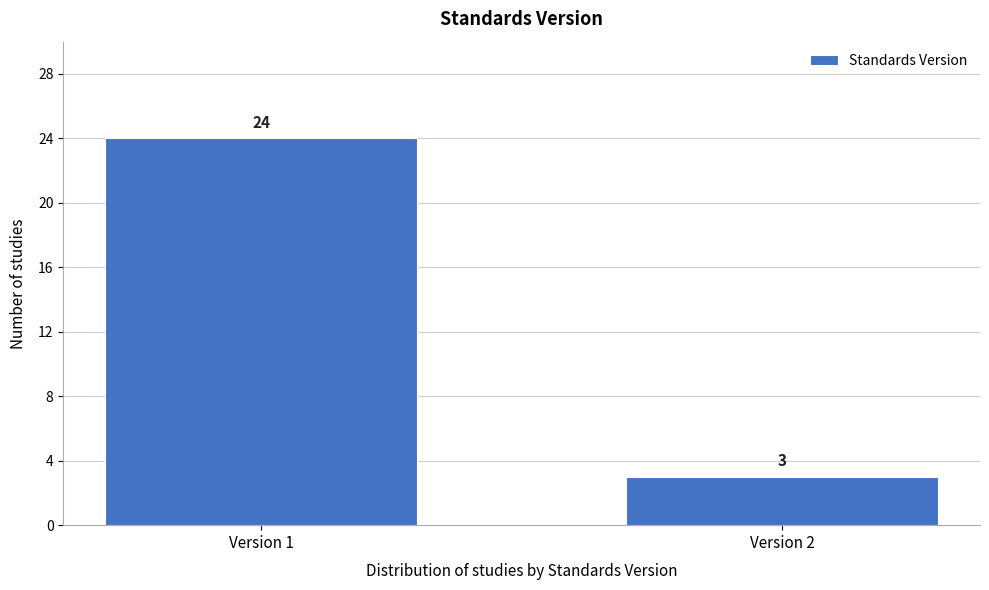

Reading left to right, transcribe all the data shown in this chart.

24	3